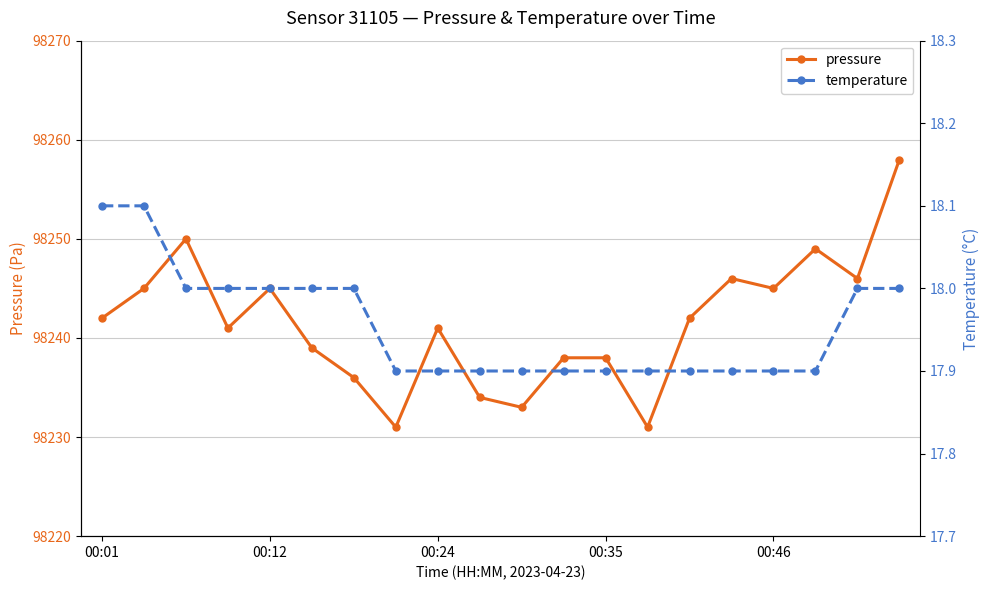

The pressure series shows 26003 at 00:12. True or false?

False